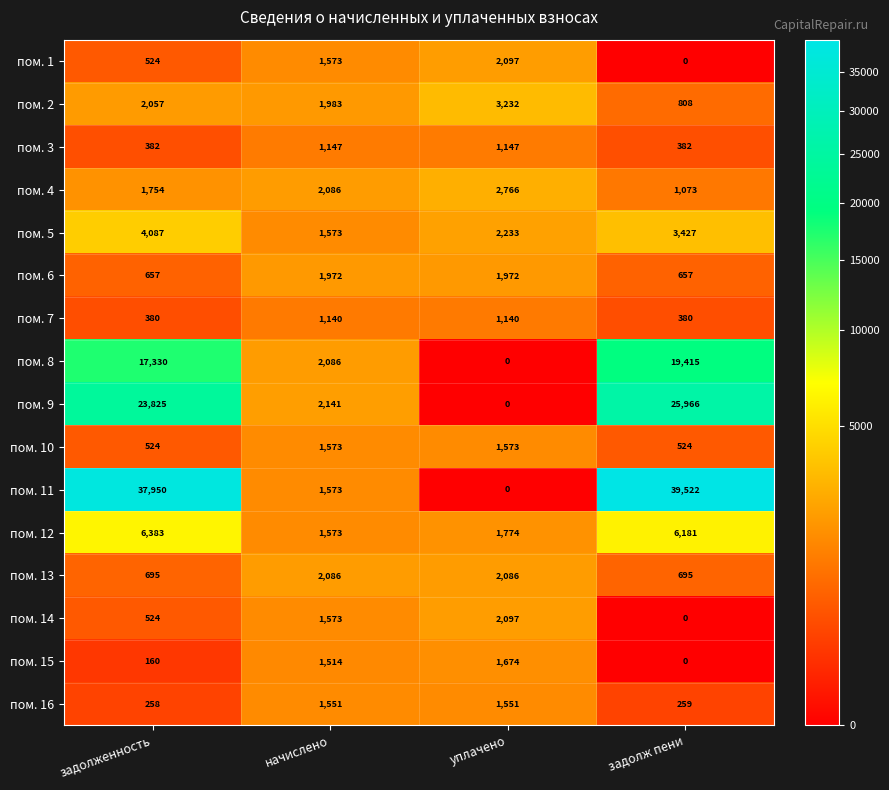

List the labels in order of пом. 8 value, smallest first.

уплачено, начислено, задолженность, задолж пени